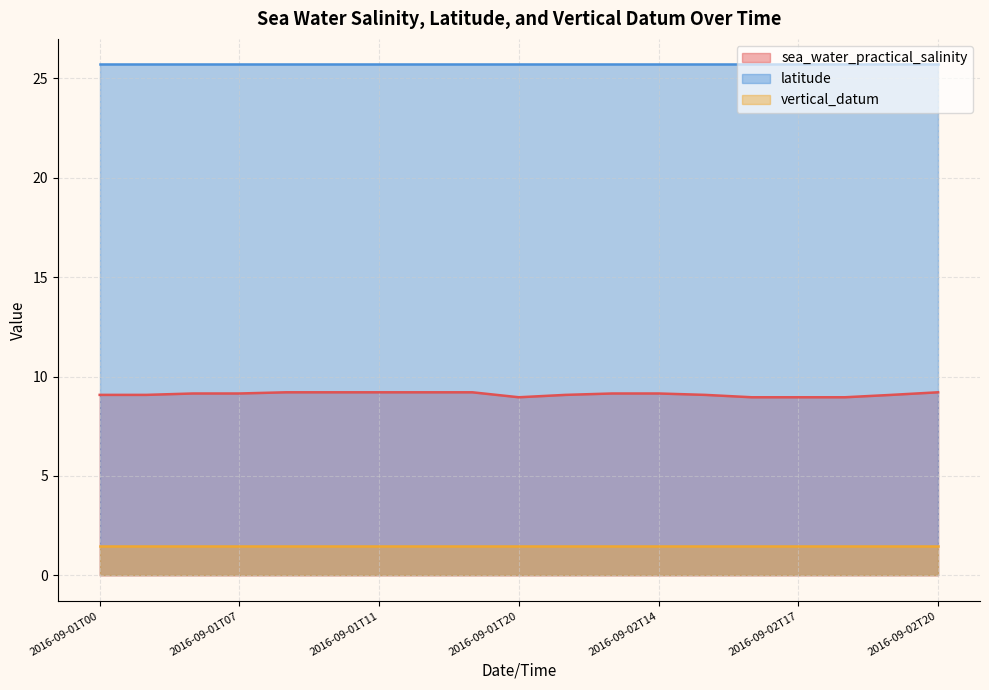

What position from the right is 2016-09-01T12?

12